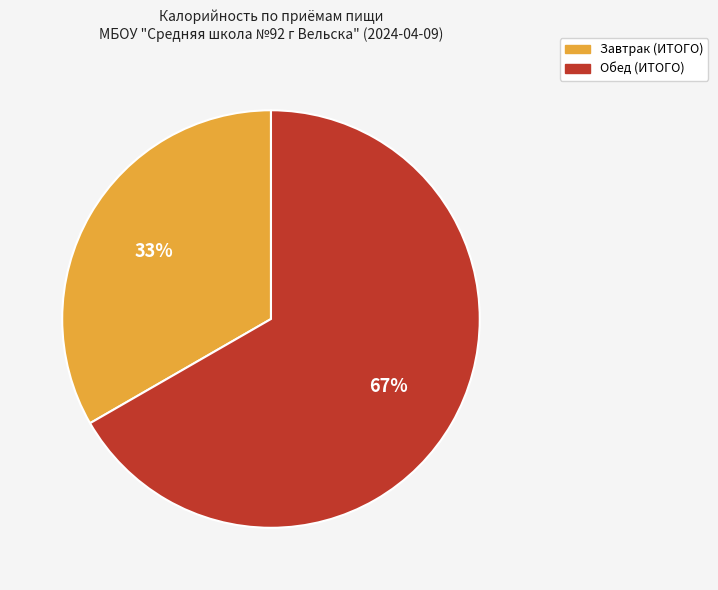

Approximately how many times larger is the value at Завтрак (ИТОГО) compared to Обед (ИТОГО)?

0.5